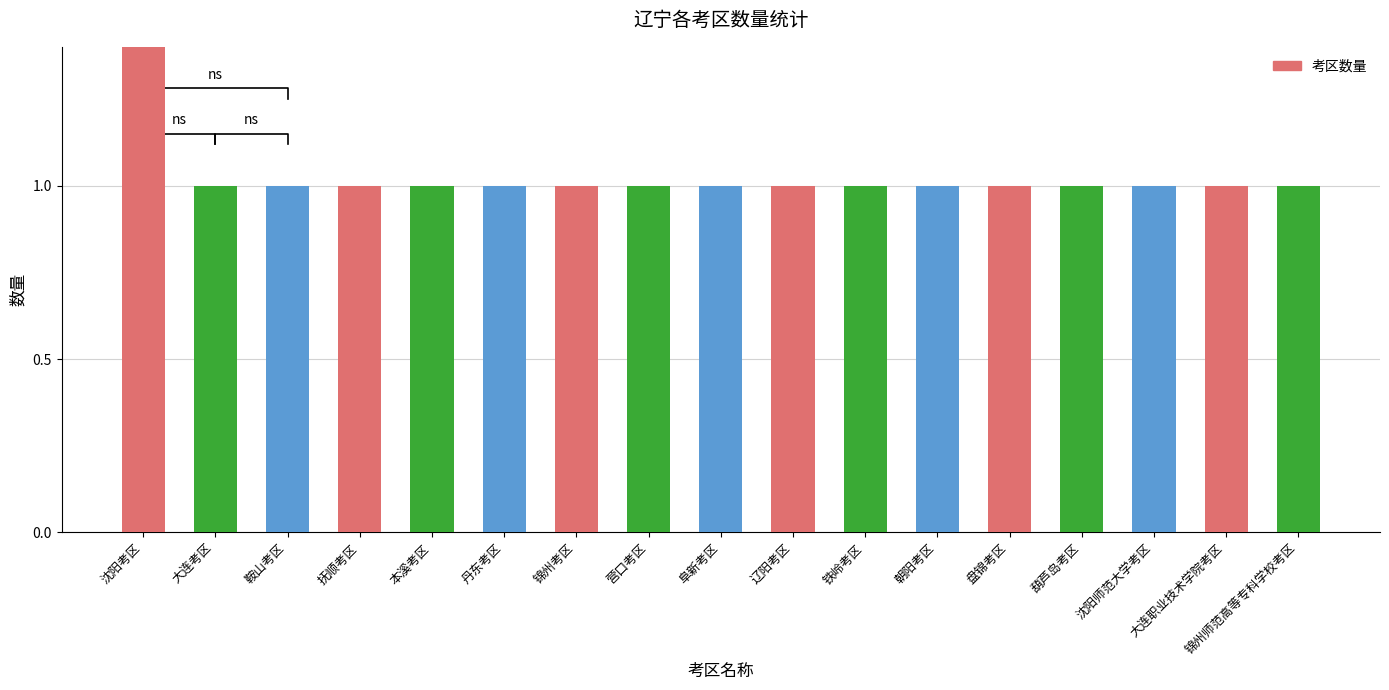

At which category does the chart reach its minimum across all series?

大连考区